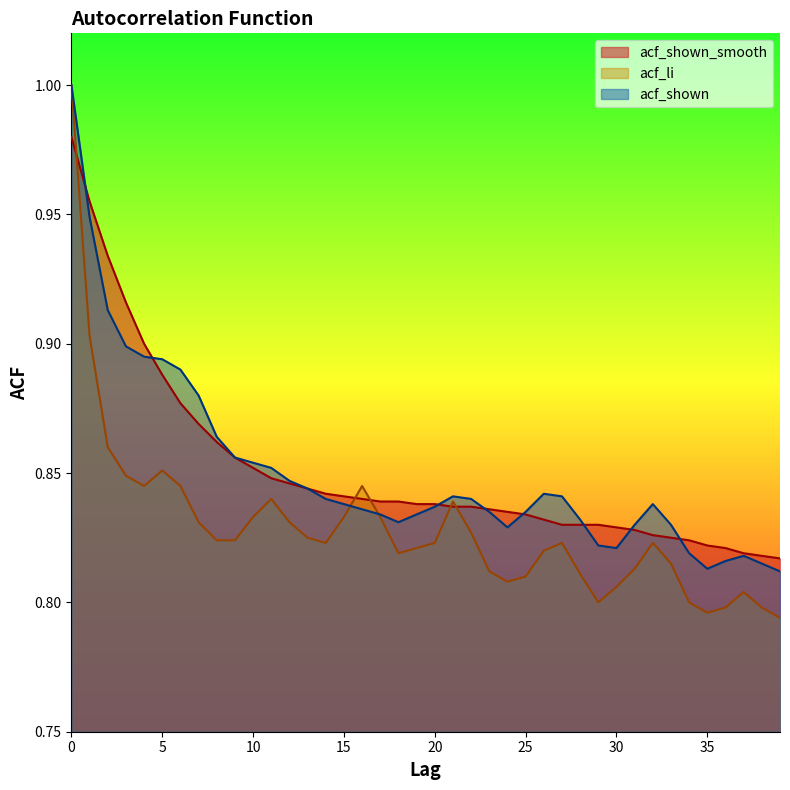

How many lines are shown in the chart?

3